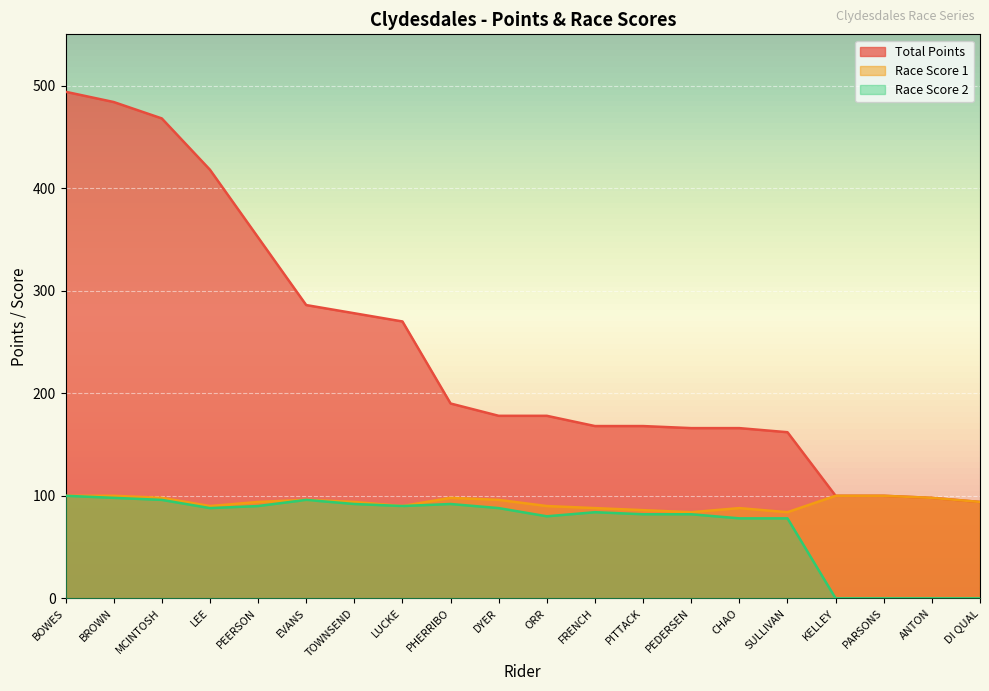

What are all the series names shown in the legend?

Total Points, Race Score 1, Race Score 2